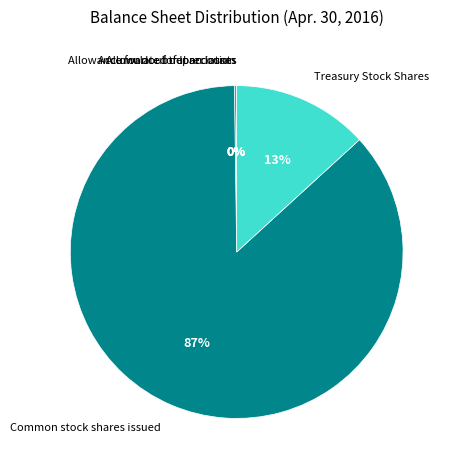

True or false: Treasury Stock Shares accounts for 13% of the total.

True